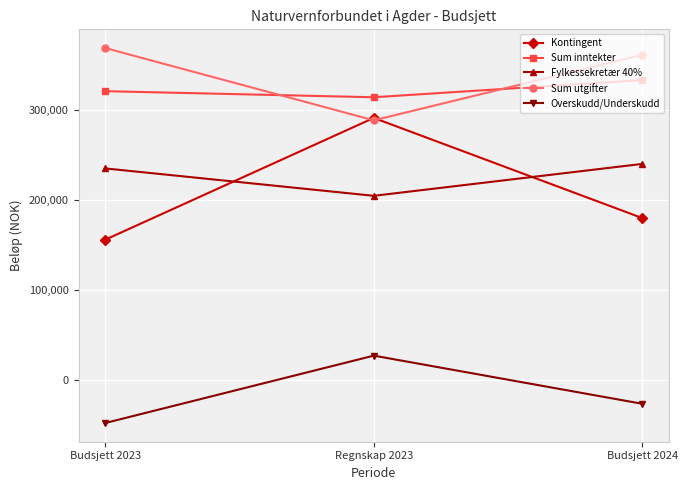

What is the sum of the Fylkessekretær 40% values at Regnskap 2023 and Budsjett 2024?

444631